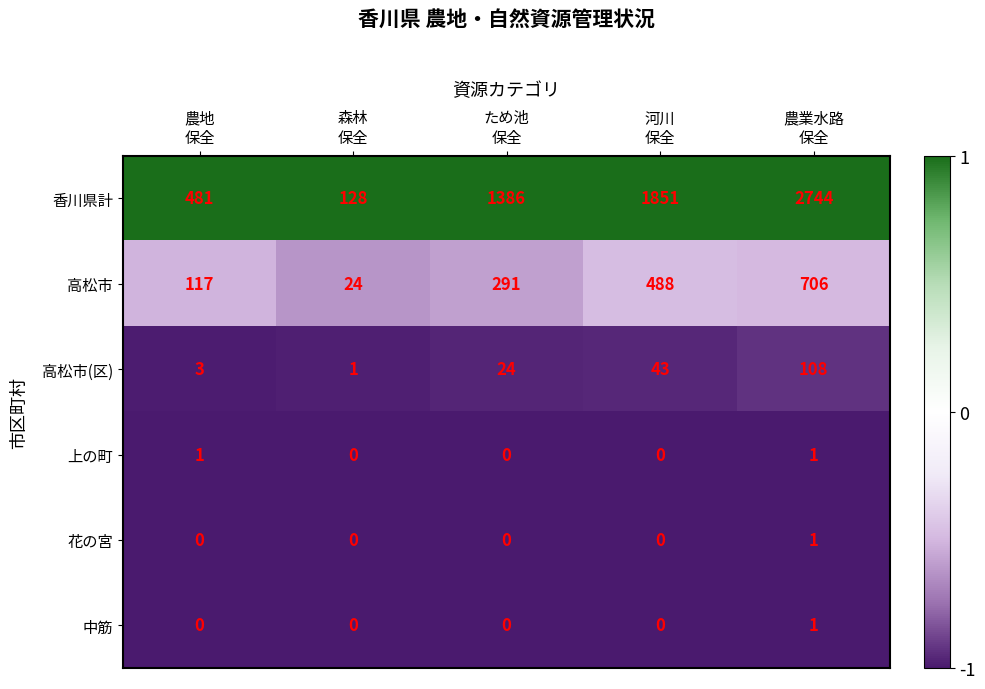

Which series has the widest spread of values?

香川県計